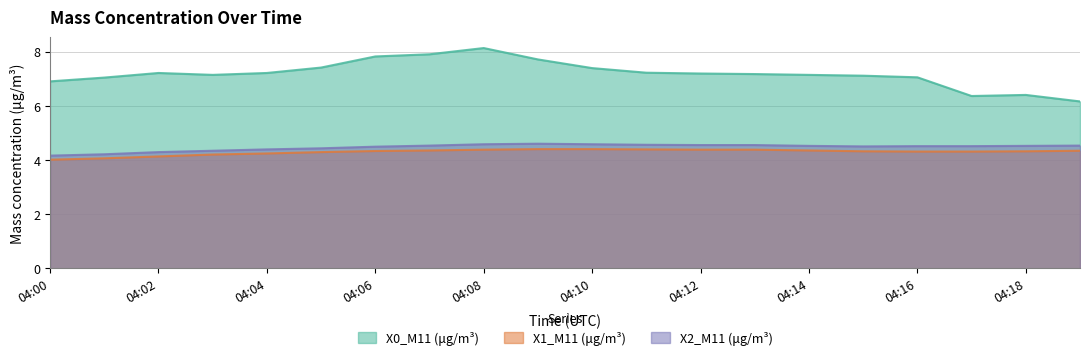

True or false: X0_M11 (μg/m³) and X1_M11 (μg/m³) intersect in this chart.

False